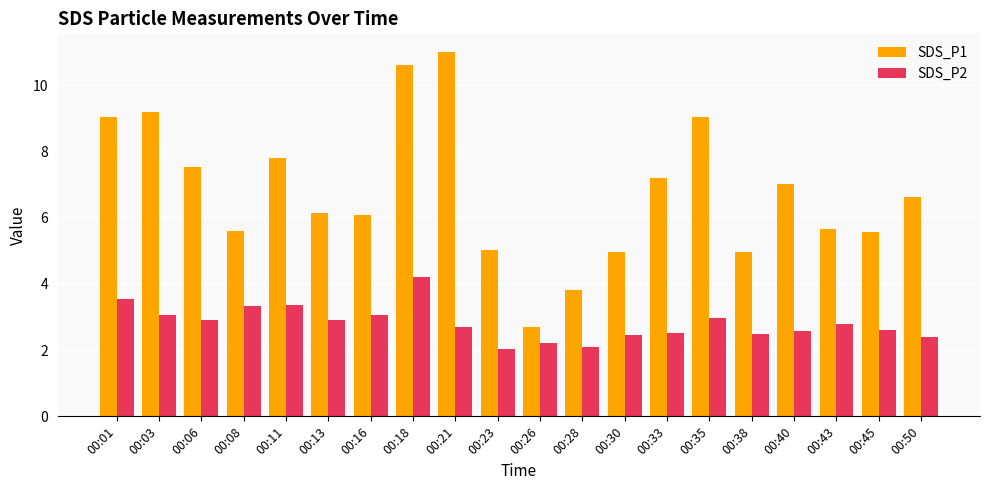

Is it true that SDS_P1 equals 7.0 at 00:40?

True